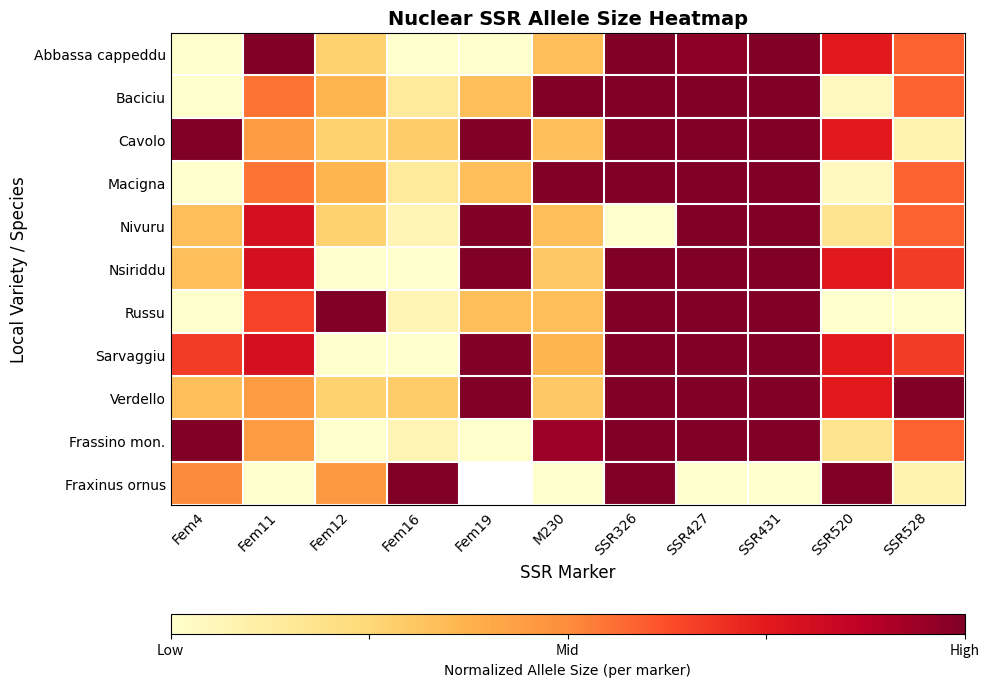

What is the difference between the highest and lowest values at SSR528?

1.0